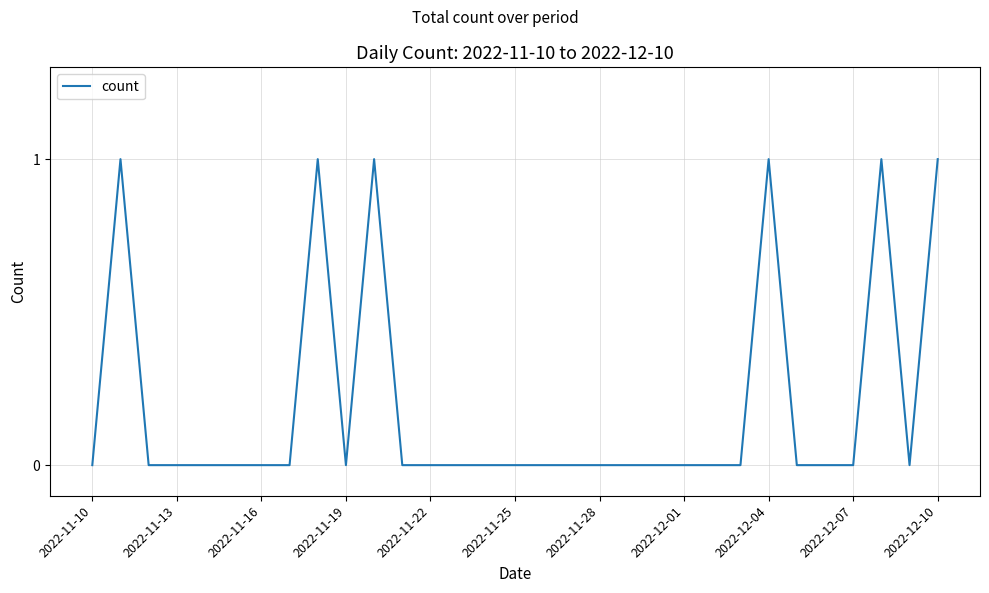

How many lines are shown in the chart?

1